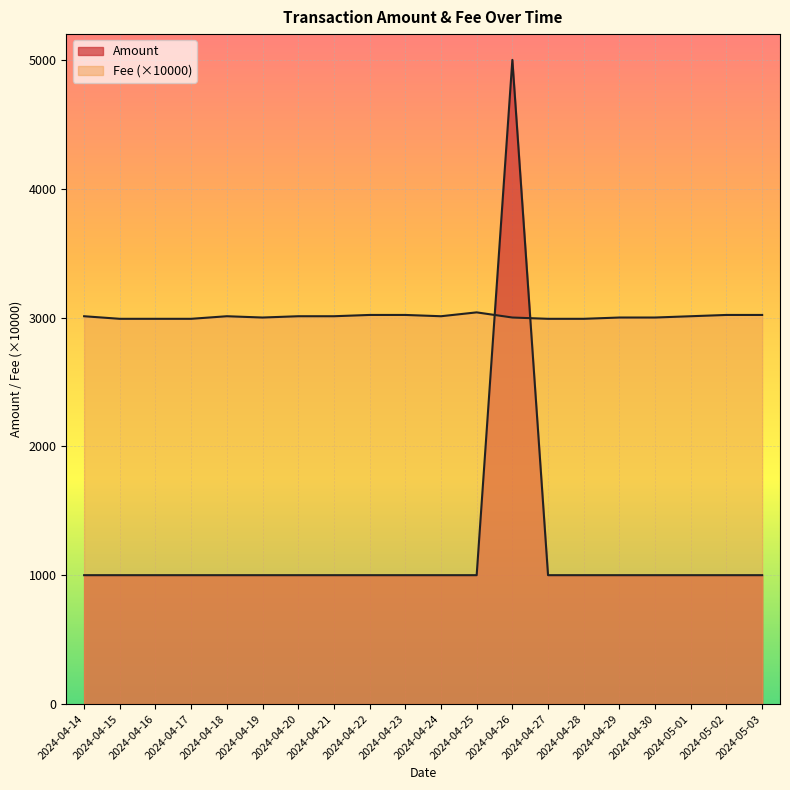

Reading right to left, transcribe all the data shown in this chart.

Amount: 2024-05-03=1000	2024-05-02=1000	2024-05-01=1000	2024-04-30=1000	2024-04-29=1000	2024-04-28=1000	2024-04-27=1000	2024-04-26=5000	2024-04-25=1000	2024-04-24=1000	2024-04-23=1000	2024-04-22=1000	2024-04-21=1000	2024-04-20=1000	2024-04-19=1000	2024-04-18=1000	2024-04-17=1000	2024-04-16=1000	2024-04-15=1000	2024-04-14=1000
Fee: 2024-05-03=3020	2024-05-02=3020	2024-05-01=3010	2024-04-30=3000	2024-04-29=3000	2024-04-28=2990	2024-04-27=2990	2024-04-26=3000	2024-04-25=3040	2024-04-24=3010	2024-04-23=3020	2024-04-22=3020	2024-04-21=3010	2024-04-20=3010	2024-04-19=3000	2024-04-18=3010	2024-04-17=2990	2024-04-16=2990	2024-04-15=2990	2024-04-14=3010